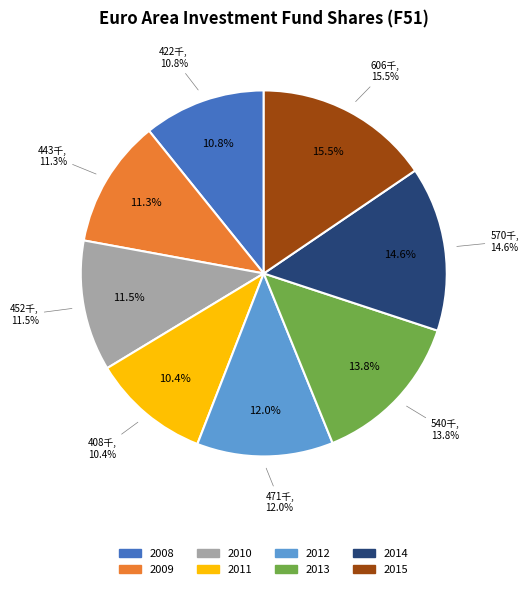

Is there a majority slice in this chart?

No